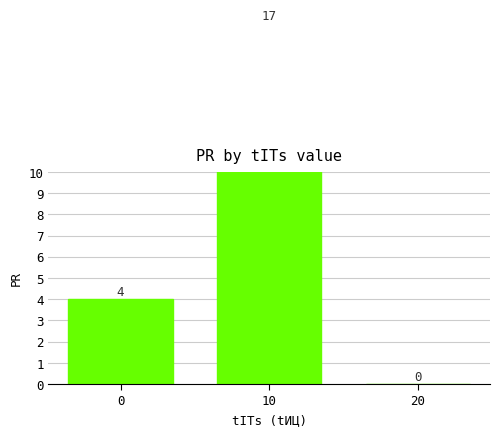

How many categories are shown in the chart?

3